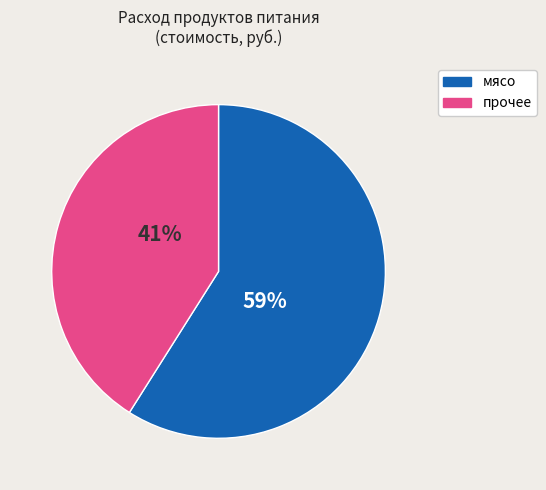

To the nearest percent, what is the average slice percentage?

50%